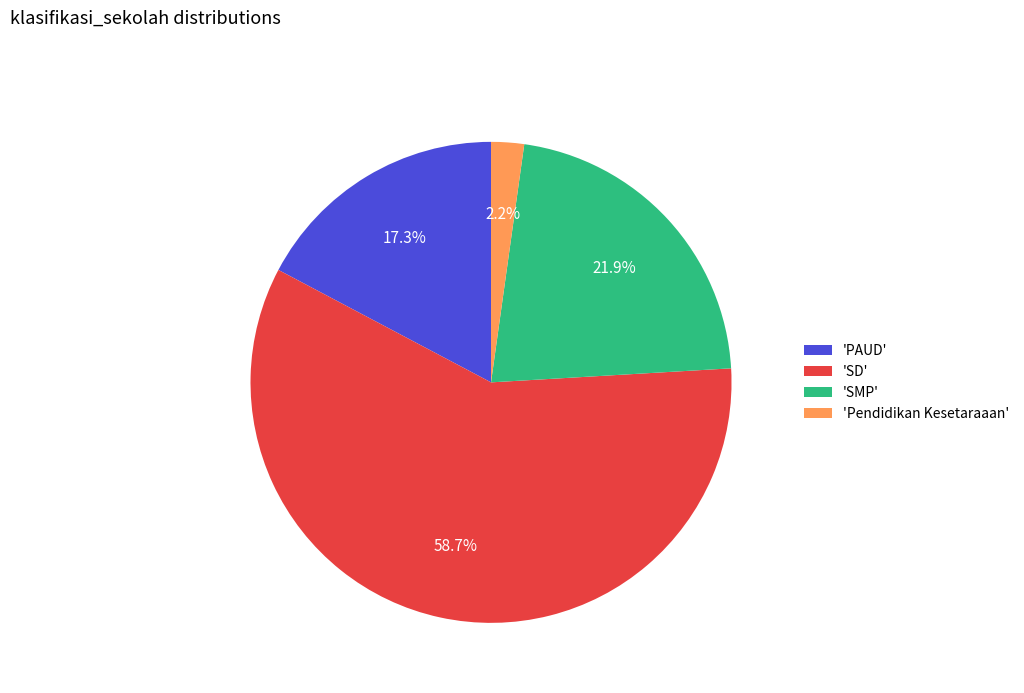

Does 'PAUD' represent more than half of the total?

No